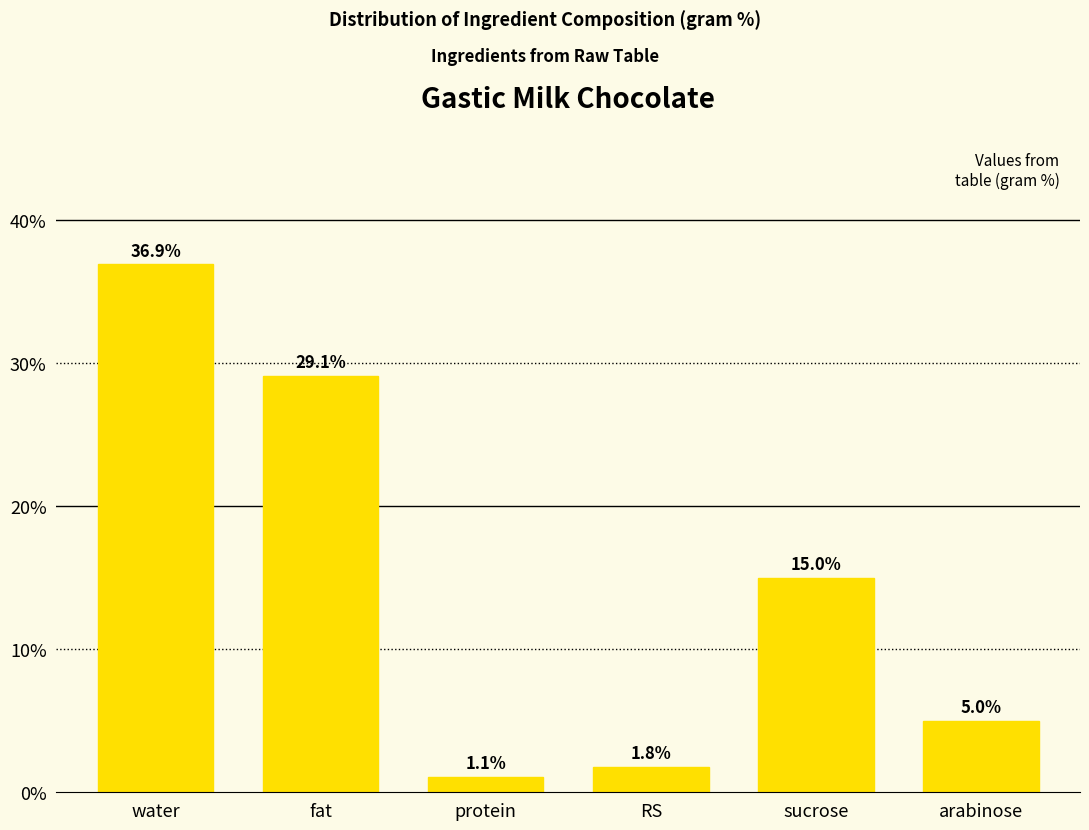

Reading right to left, what are all the values shown in this chart?

5.0	15.0	1.8	1.1	29.1	36.9